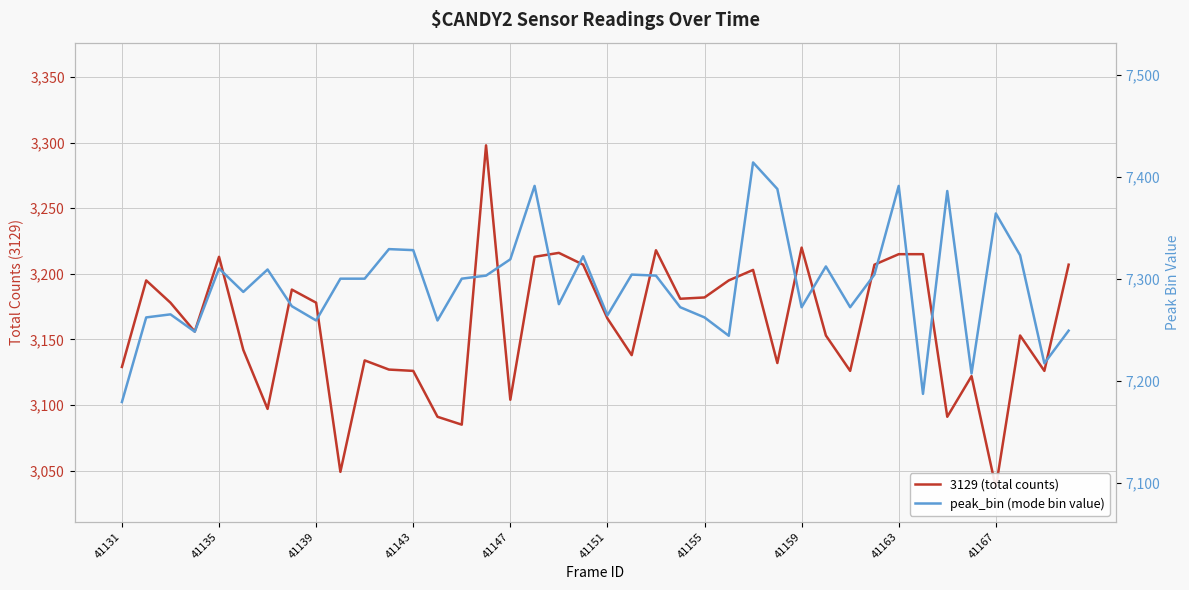

Is the value of peak_bin (mode bin value) at 41135 greater than the value of 3129 (total counts) at 41167?

Yes